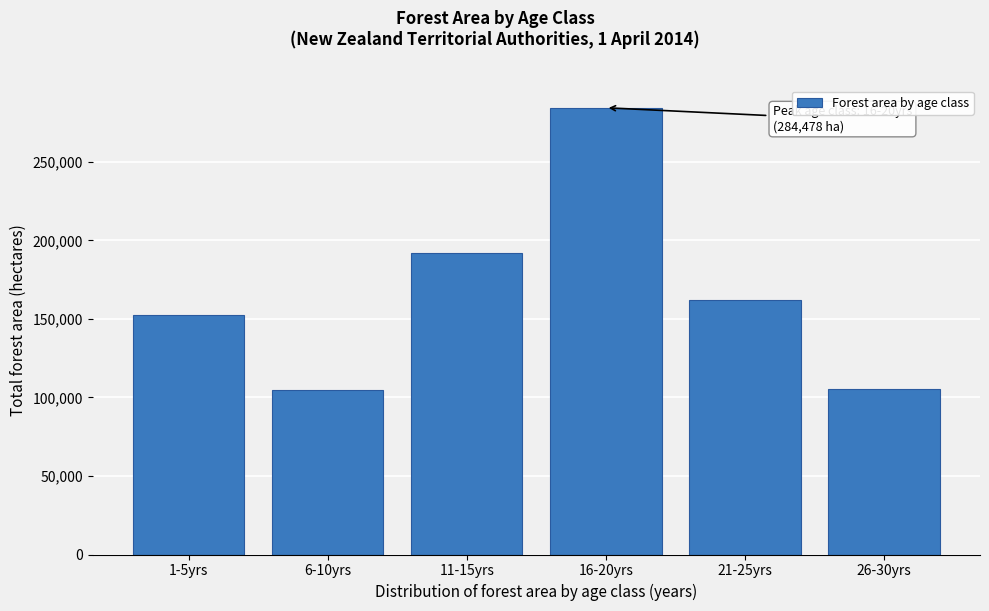

What is the ratio of the value at 1-5yrs to the value at 26-30yrs?

1.4